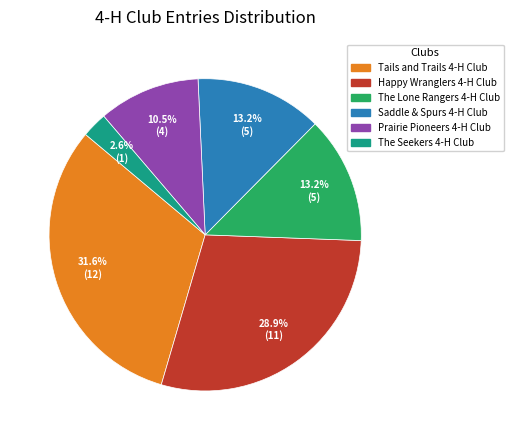

The Happy Wranglers 4-H Club slice represents 23% of the pie. True or false?

False